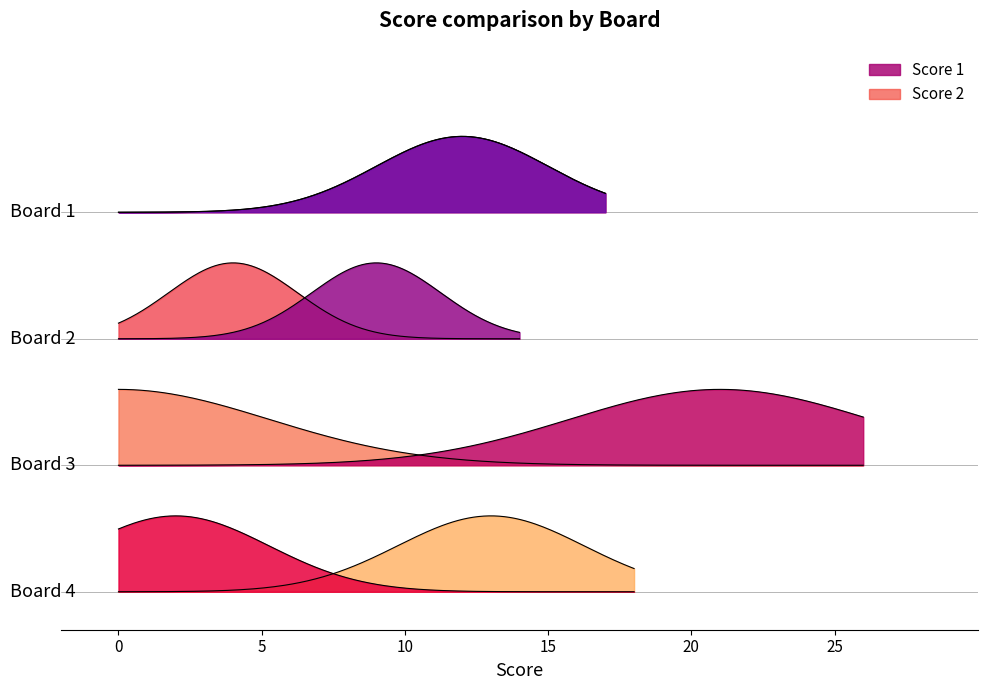

At how many categories does at least one series exceed 12?

2